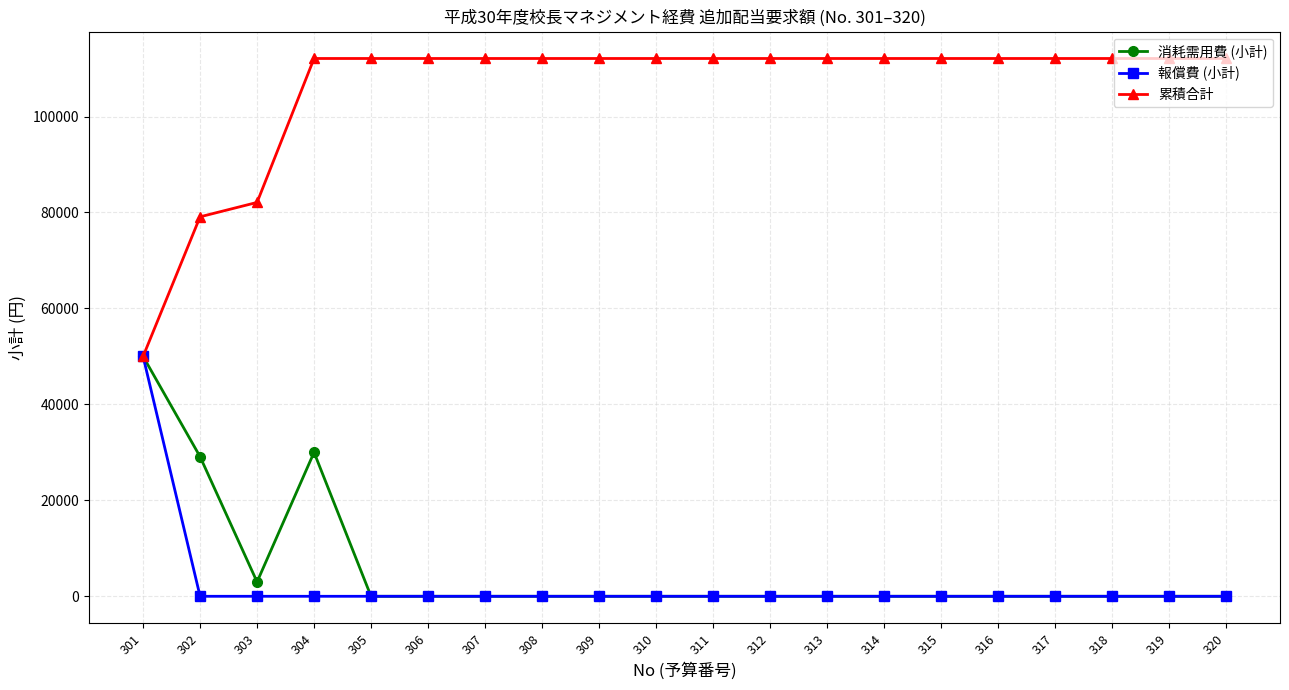

Is this an area chart (filled region under the line)?

No